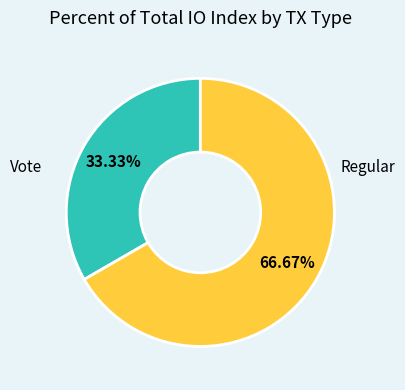

The Vote slice represents 75% of the pie. True or false?

False